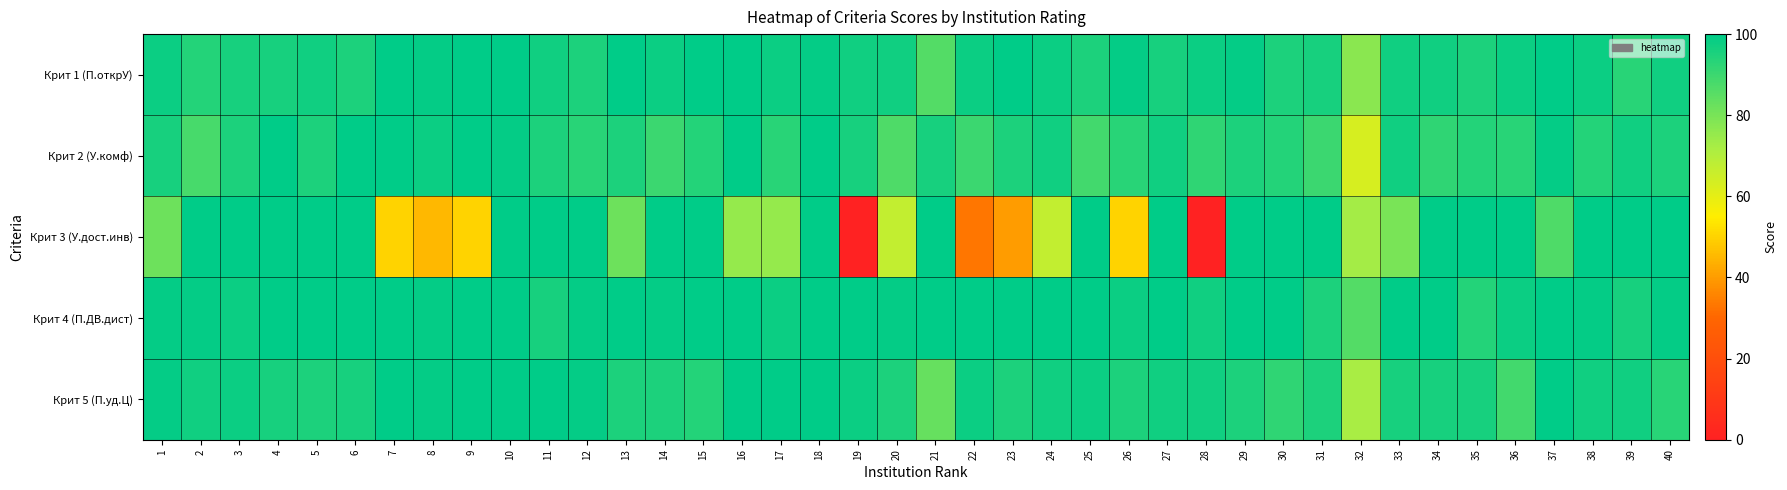

At which category is the sum across all series the highest?

10